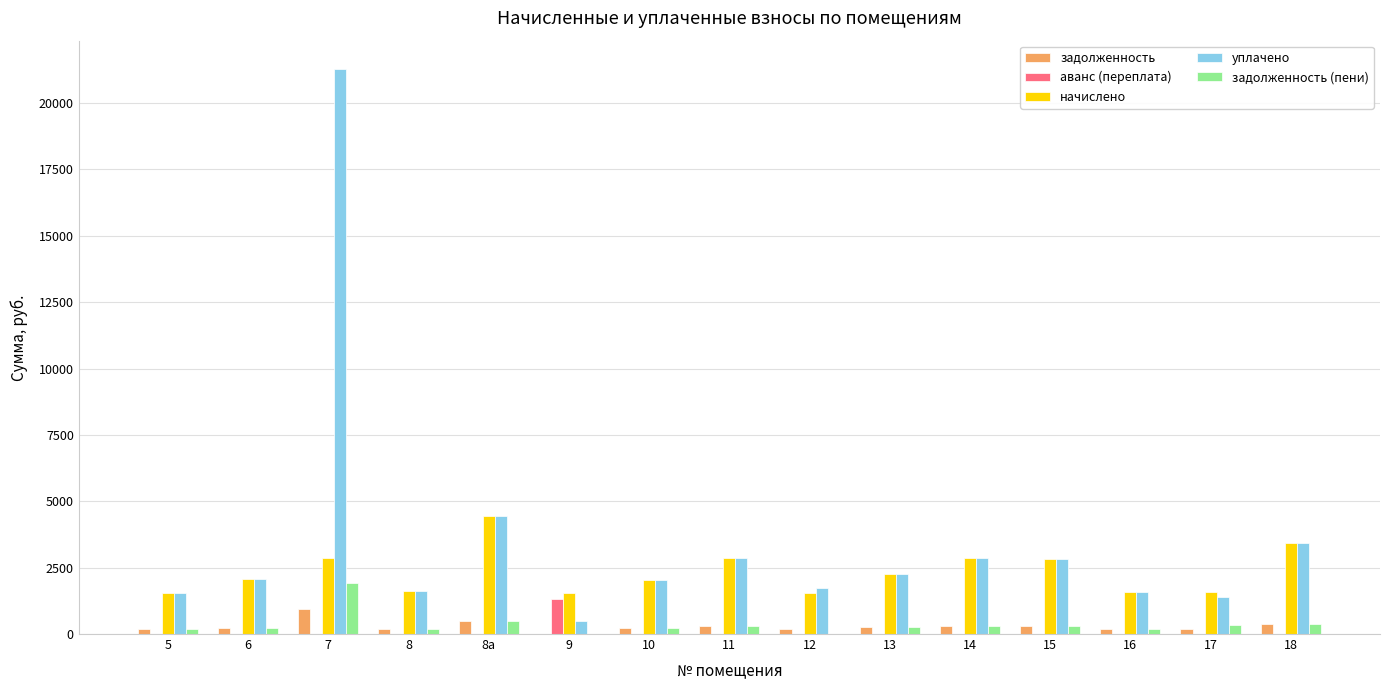

What is the highest value of the начислено series?

4459.5